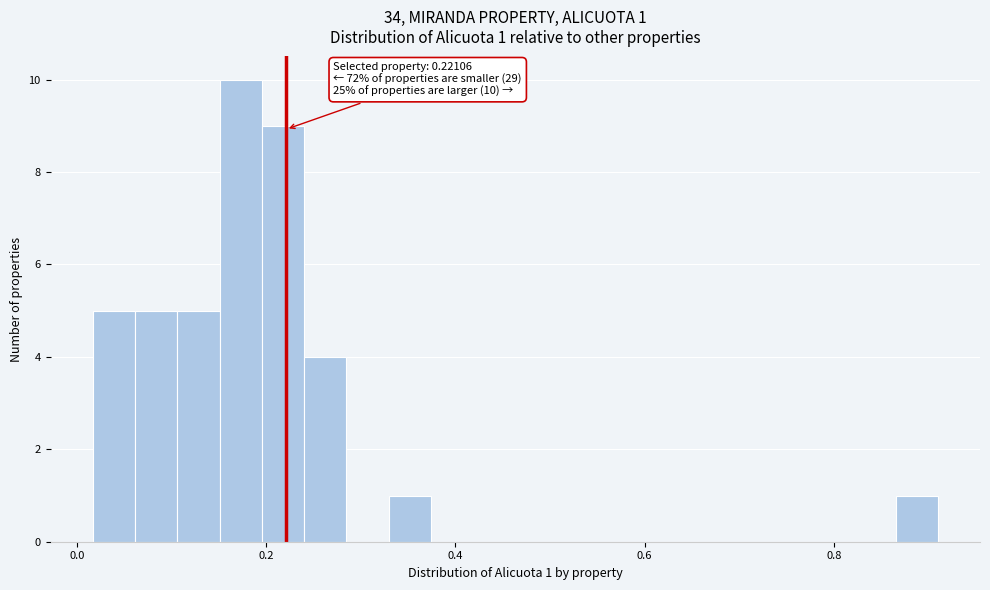

Around what value on the x-axis is the tallest bar? Give the approximate position of its centre, as read against the axis.

0.18